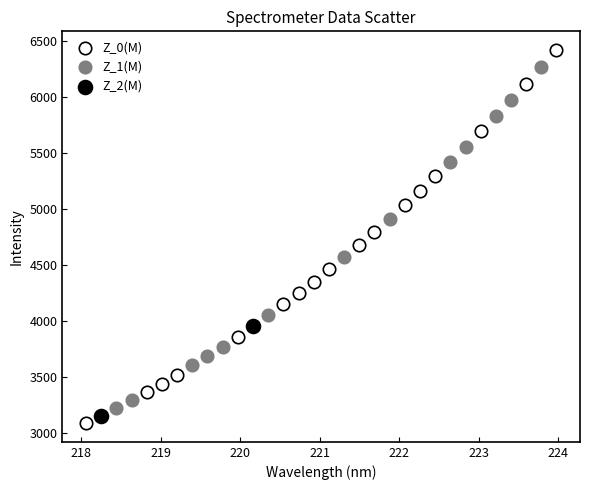

Which series has the widest spread of Y values?

Z_0(M)